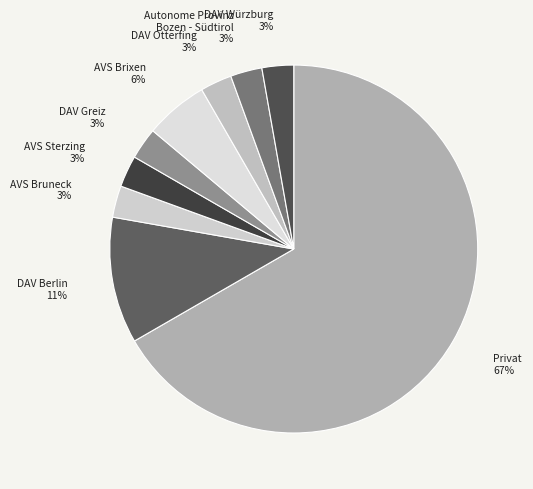

To the nearest percent, what portion does DAV Würzburg represent?

3%